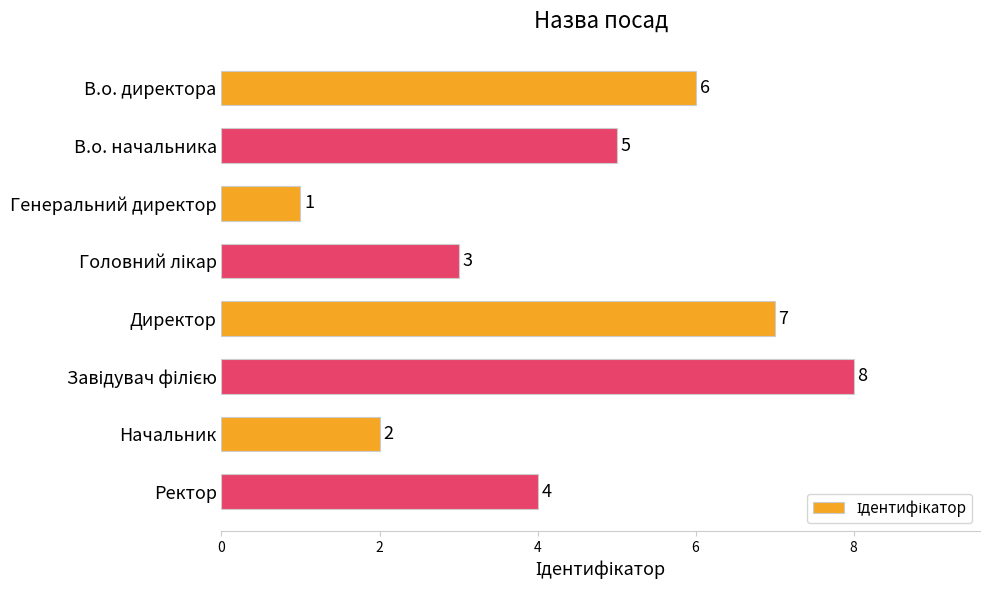

How many categories are shown in the chart?

8